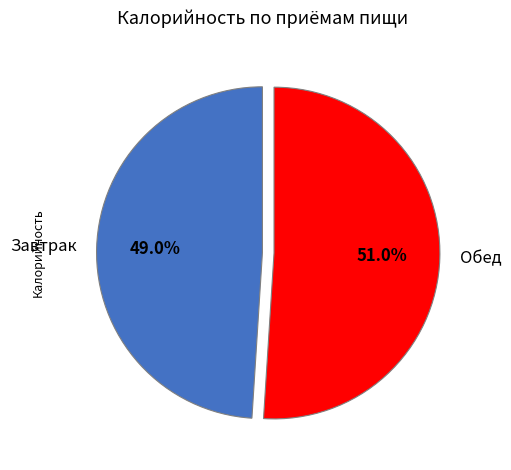

Which category has the smallest portion of the pie?

Завтрак